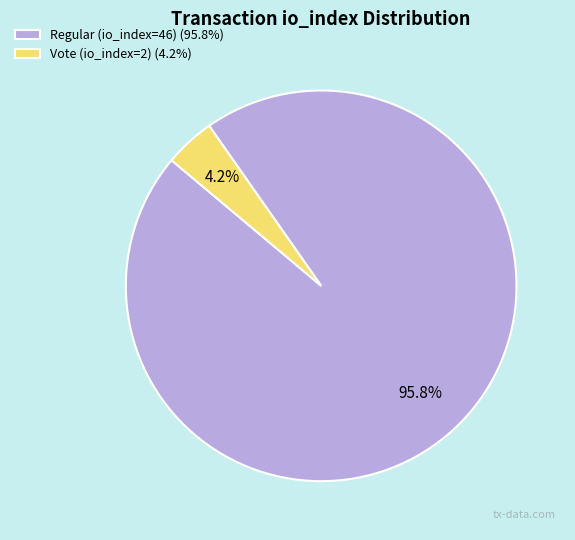

Combined, do Regular (io_index=46) and Vote (io_index=2) account for over 50%?

Yes